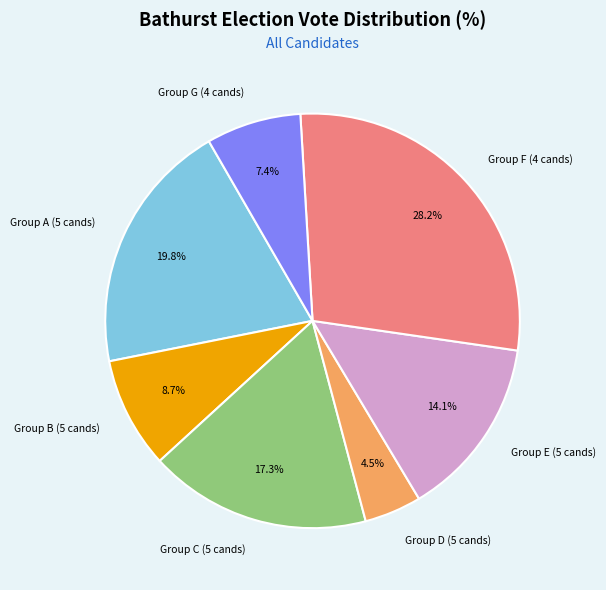

What is the ratio of the value at Group C (5 cands) to the value at Group F (4 cands)?

0.6